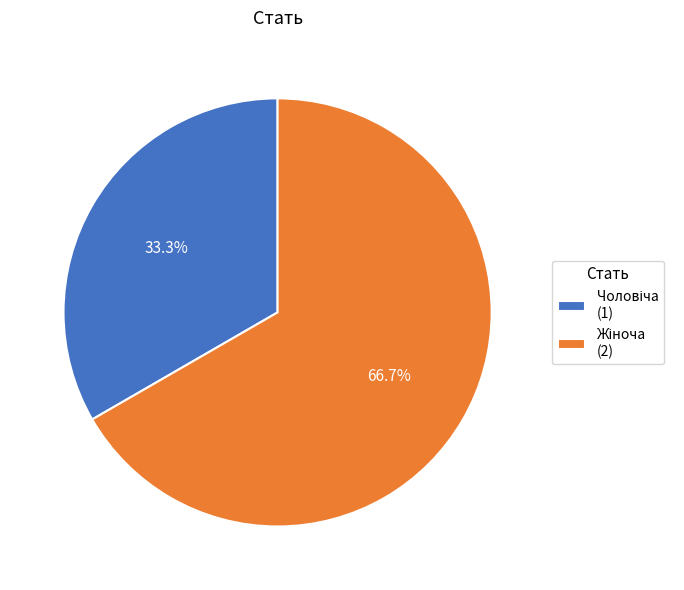

Is there any slice that represents more than half of the pie?

Yes